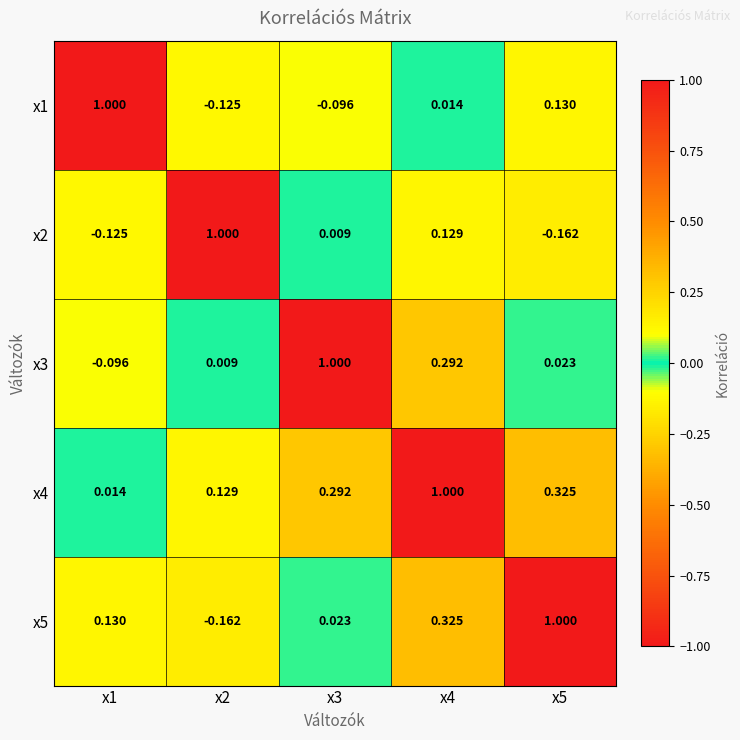

What is the spread (max minus min) of values at x2?

1.2